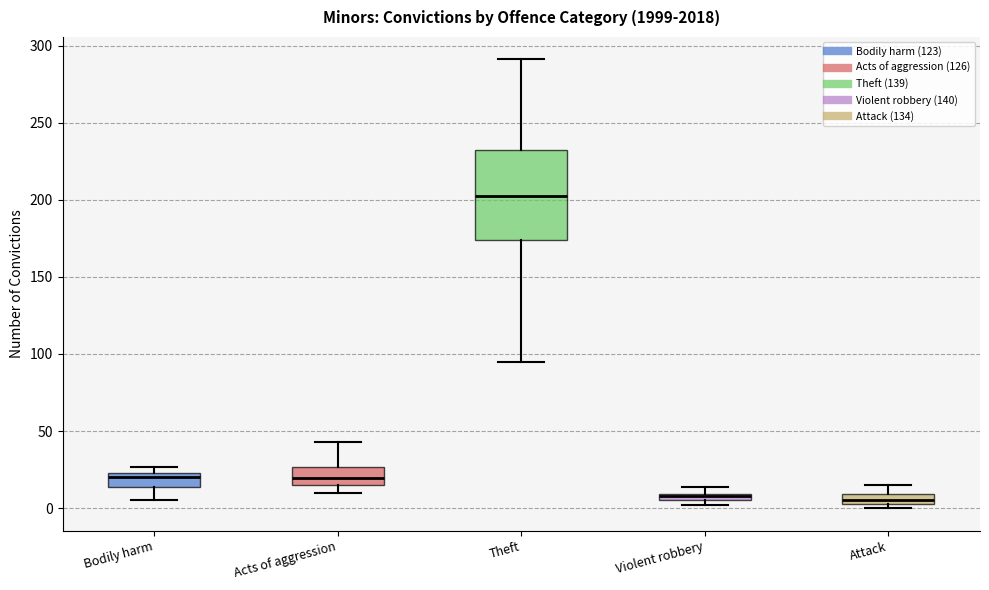

Where is the lower edge of the box for Bodily harm on the y-axis? The values are not printed on the chart, so give them approximately, as read against the axis.

15